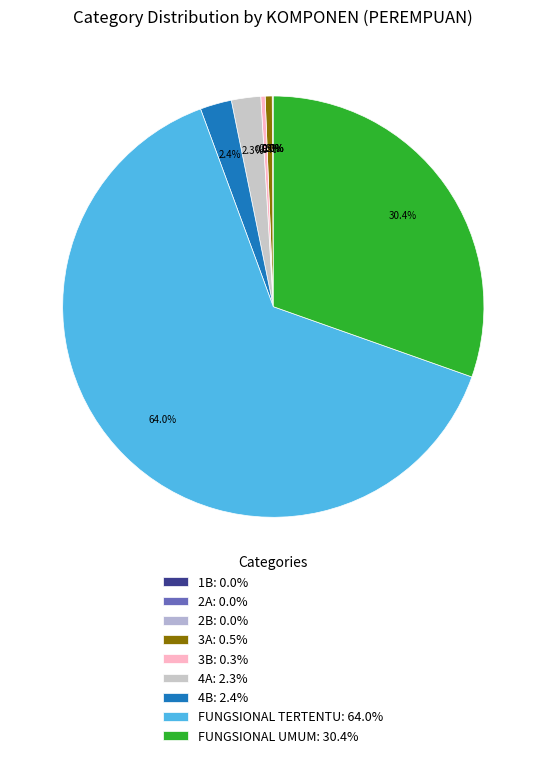

Combined, do 2A and FUNGSIONAL TERTENTU account for over 50%?

Yes